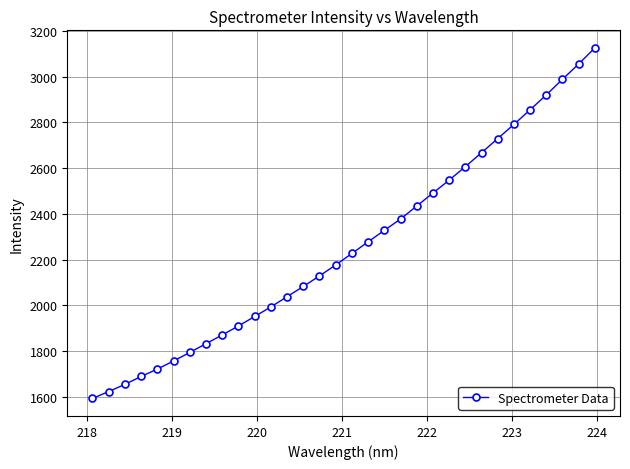

What is the greatest value displayed?

3126.2